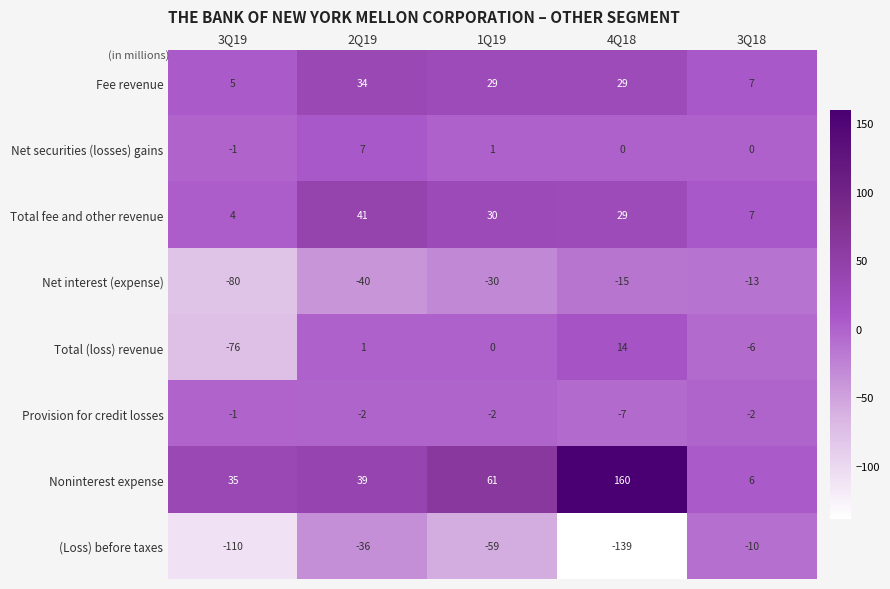

What is the approximate value of Fee revenue at 1Q19, to the nearest 5?

30